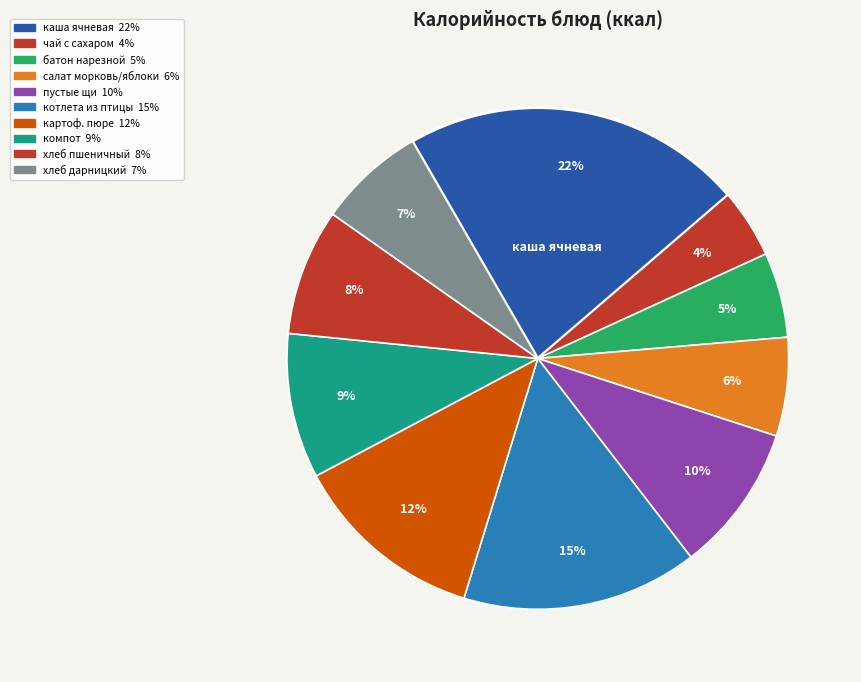

Count the number of slices in the pie.

10